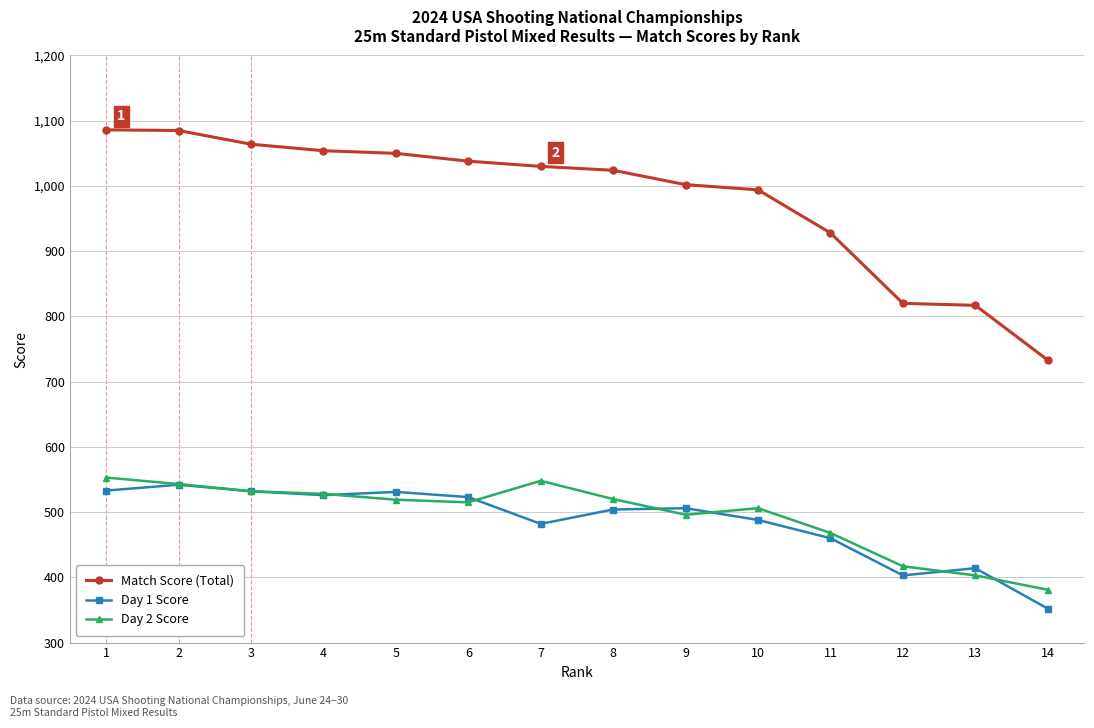

At how many categories does at least one series exceed 557?

14